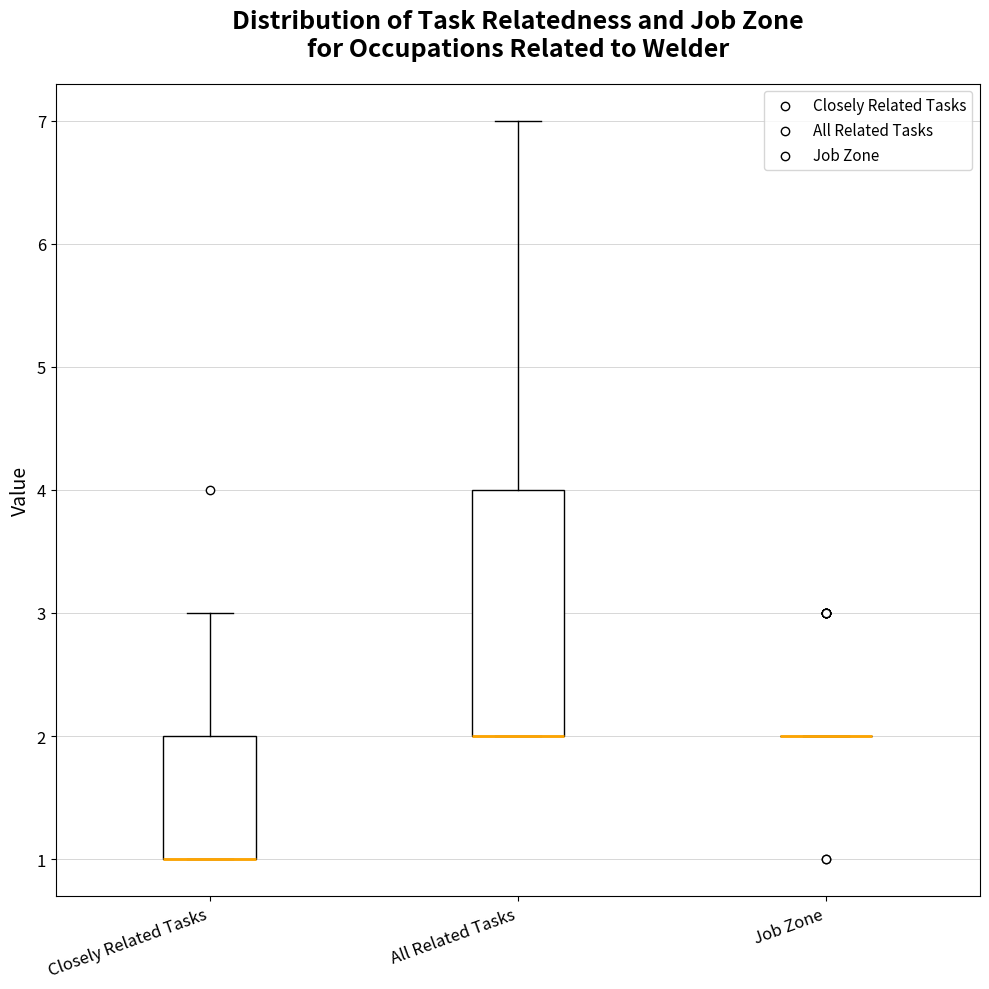

Reading left to right, transcribe this box plot: for each box, give where its median line is, the range the box spans, and where its two whiskers end, as read against the y-axis. The values are not printed on the chart, so give them approximately, as read against the axis.

Closely Related Tasks: median 1 (drawn on the box's lower edge), box 1 to 2, whiskers 1 to 3
All Related Tasks: median 2 (drawn on the box's lower edge), box 2 to 4, whiskers 2 to 7
Job Zone: box collapsed to a line at 2, whiskers 2 to 2